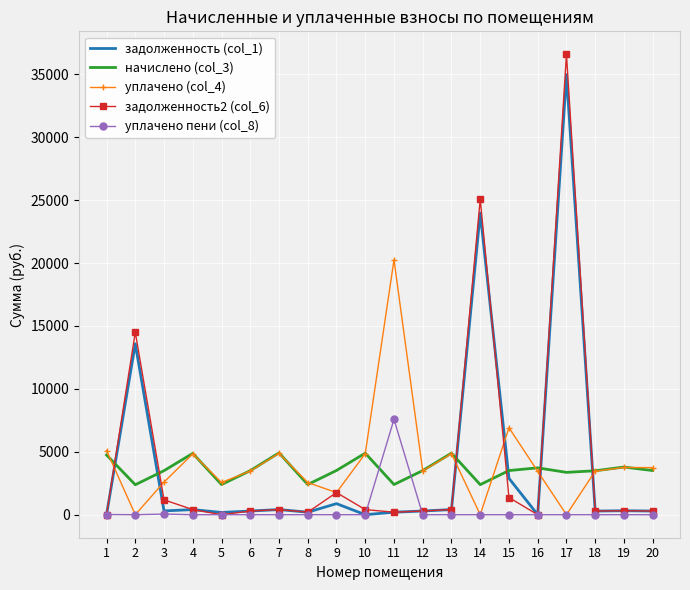

What are all the series names shown in the legend?

задолженность (col_1), начислено (col_3), уплачено (col_4), задолженность2 (col_6), уплачено пени (col_8)